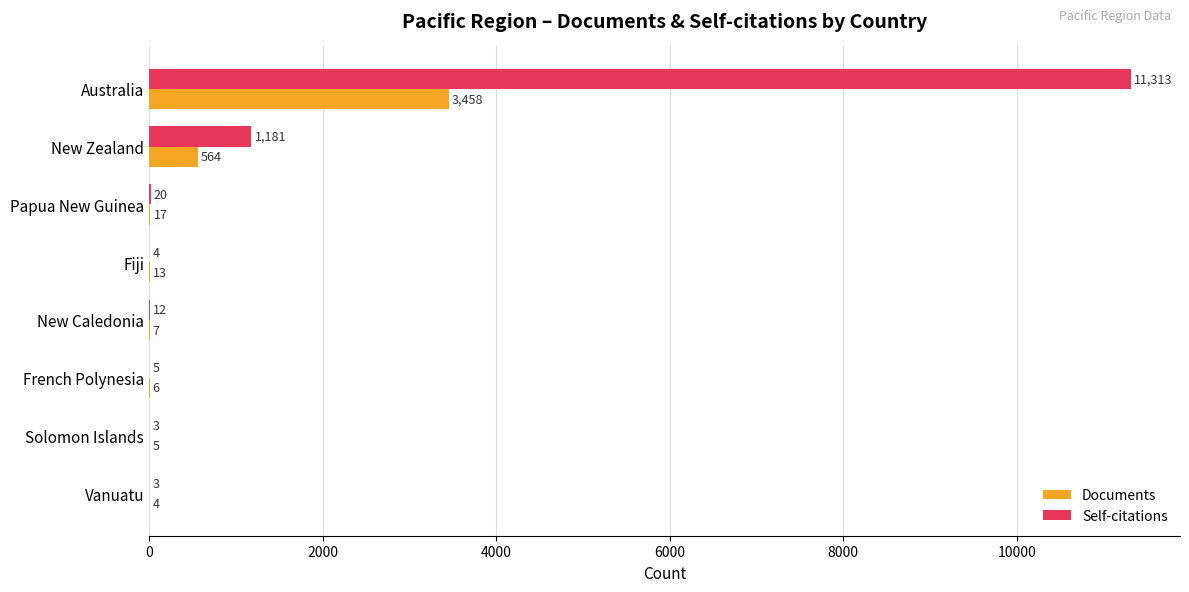

Where is Self-citations nearest to the value 5658?

New Zealand